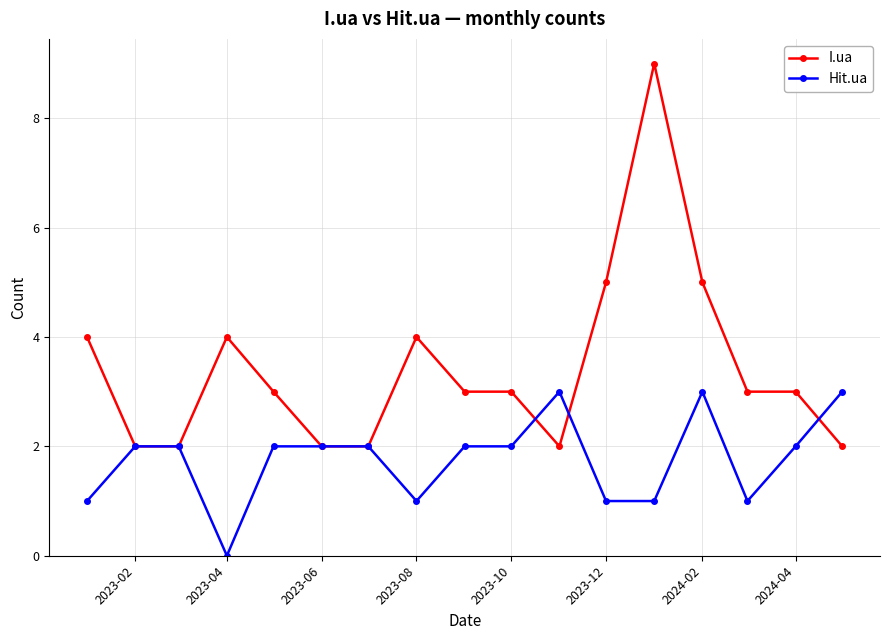

List the series in order of their peak value, highest first.

I.ua, Hit.ua